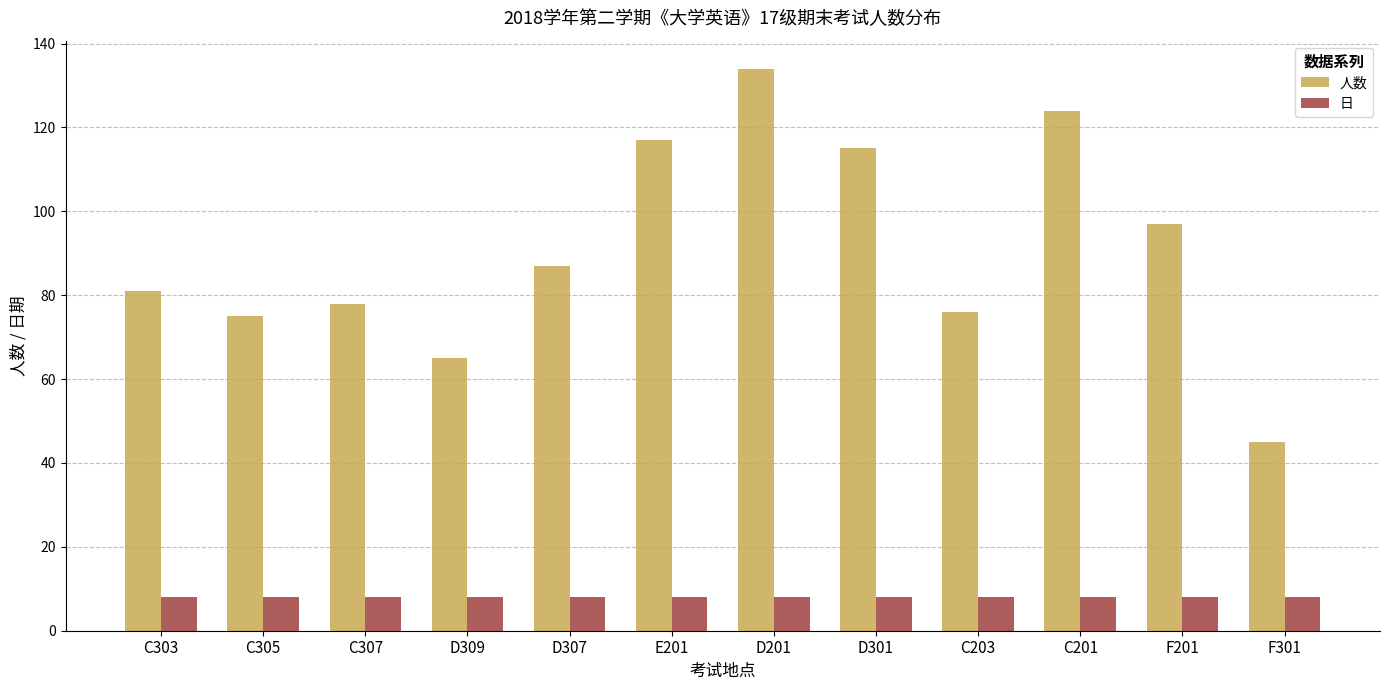

Which series has the largest total across all categories?

人数